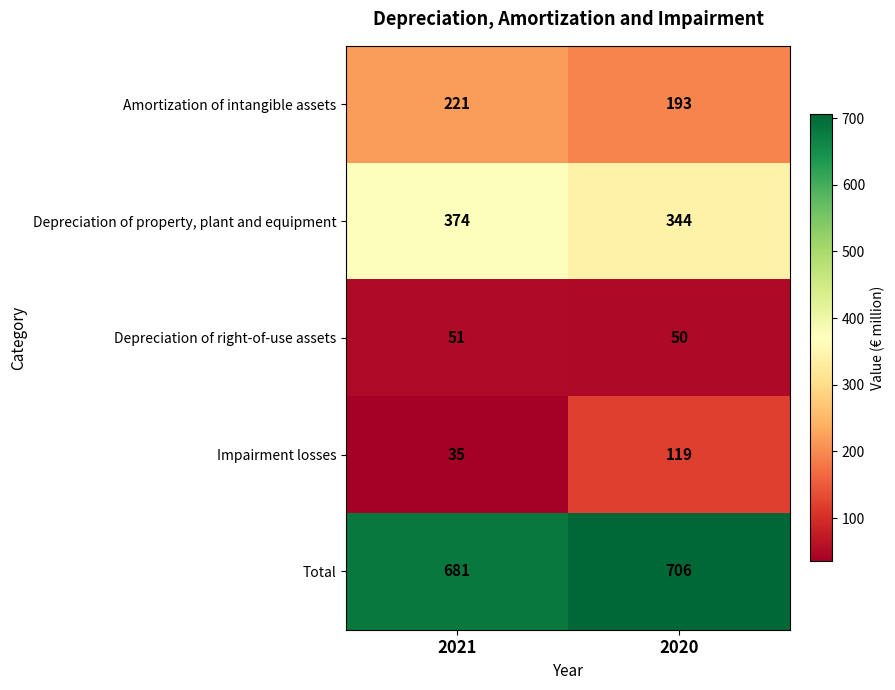

True or false: Depreciation of property, plant and equipment has a value of 374 at 2021.

True